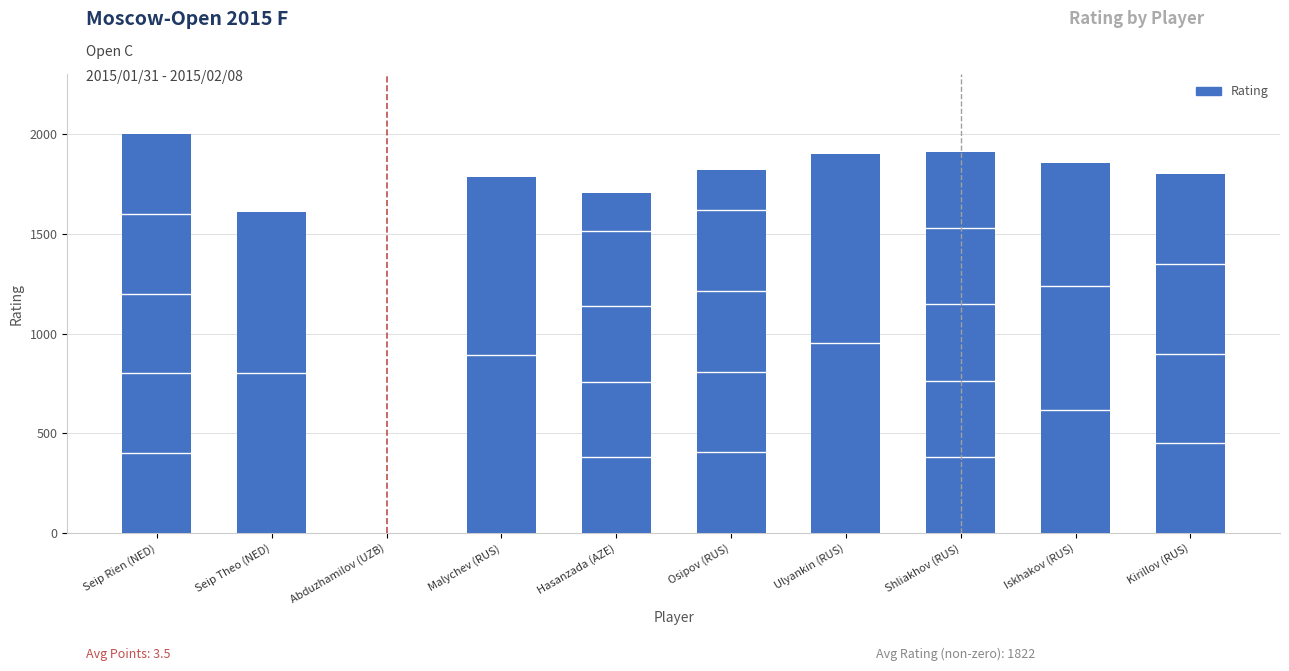

What is the maximum value shown in the chart?

2002